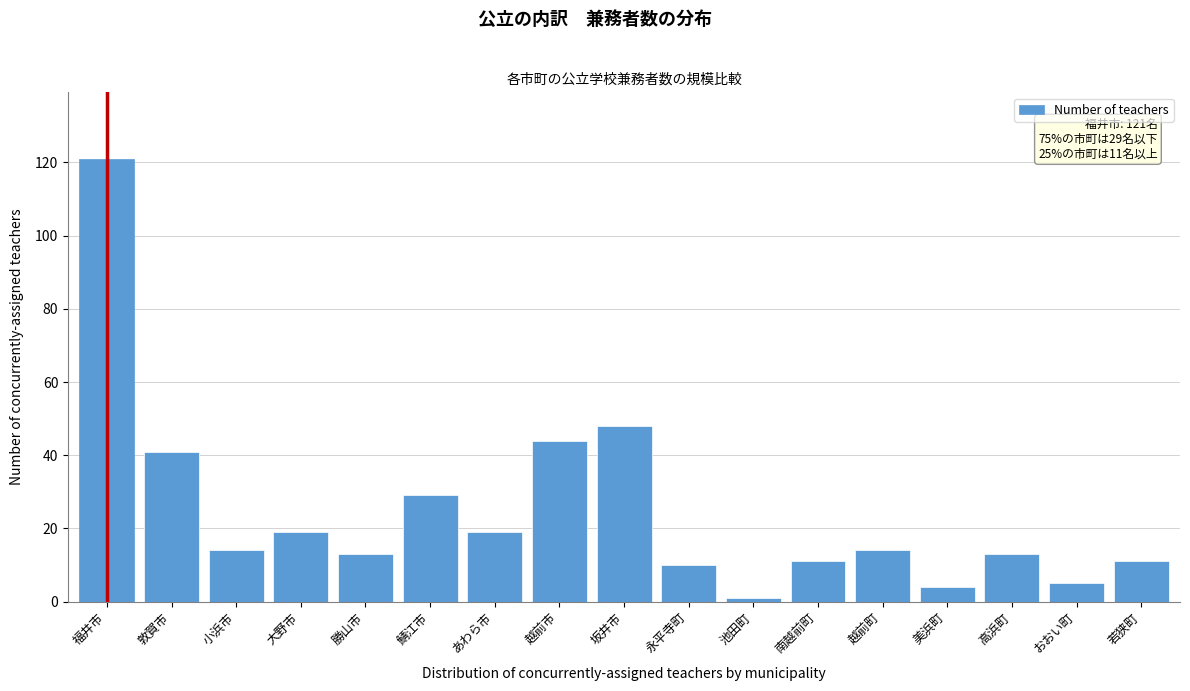

Reading left to right, extract all data points from this chart.

福井市=121	敦賀市=41	小浜市=14	大野市=19	勝山市=13	鯖江市=29	あわら市=19	越前市=44	坂井市=48	永平寺町=10	池田町=1	南越前町=11	越前町=14	美浜町=4	高浜町=13	おおい町=5	若狭町=11